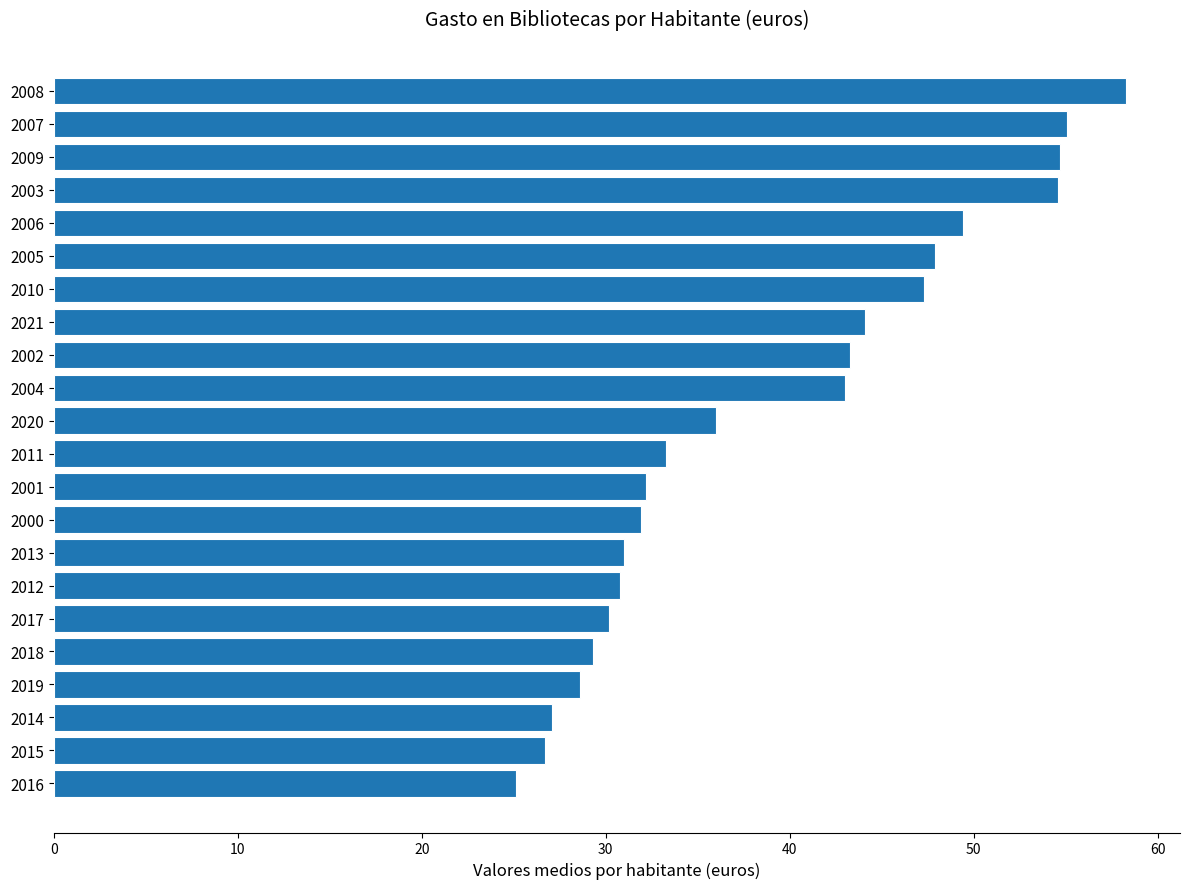

Which has a higher value, 2018 or 2011?

2011